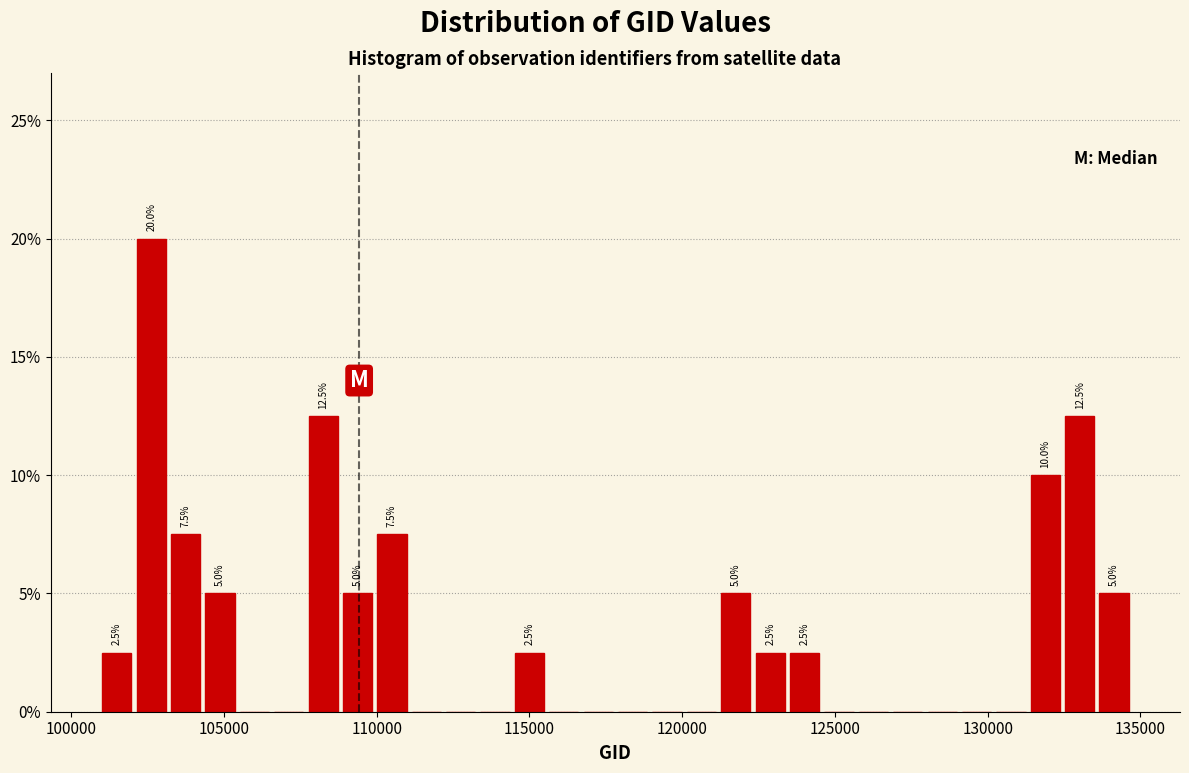

Read against the x-axis, roughly where is the centre of the tallest bar?

102500